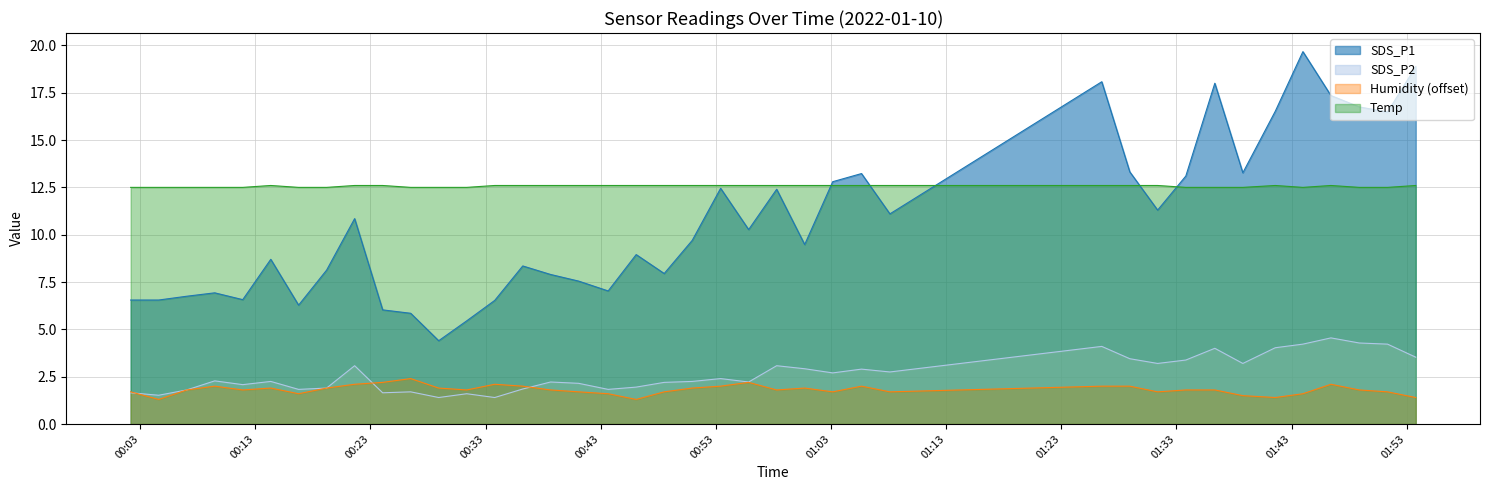

Which series ends up on top after the final intersection of Temp and SDS_P1?

SDS_P1